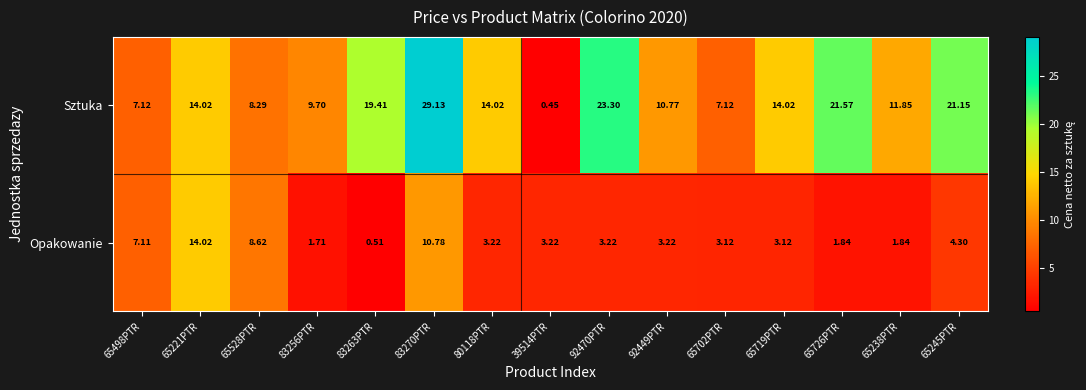

Which label corresponds to the smallest value in the chart?

39514PTR